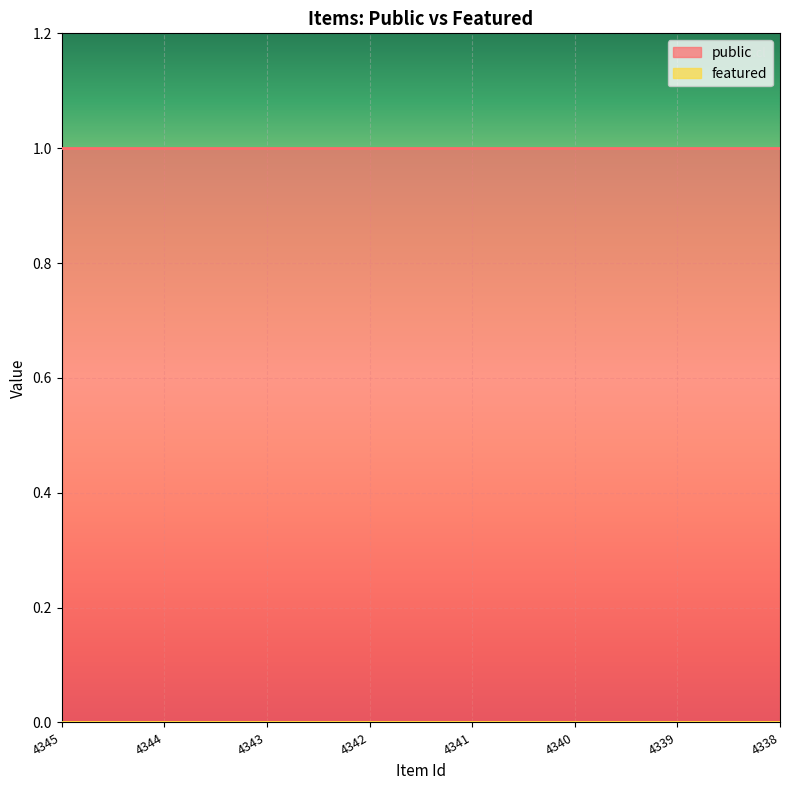

Rank the categories by featured value from lowest to highest.

4345, 4344, 4343, 4342, 4341, 4340, 4339, 4338